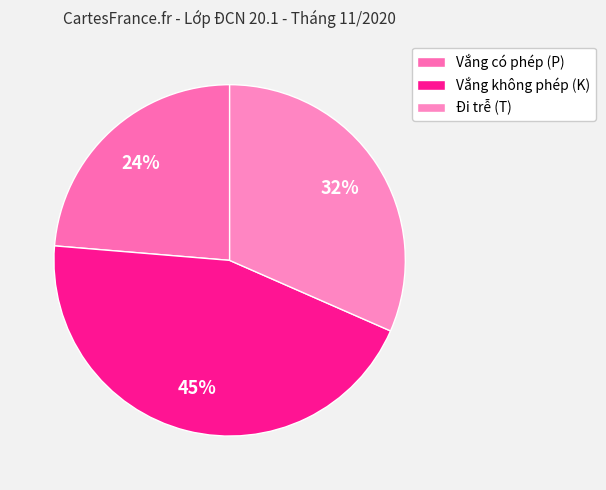

What is the smallest slice in the pie chart?

Vắng có phép (P)